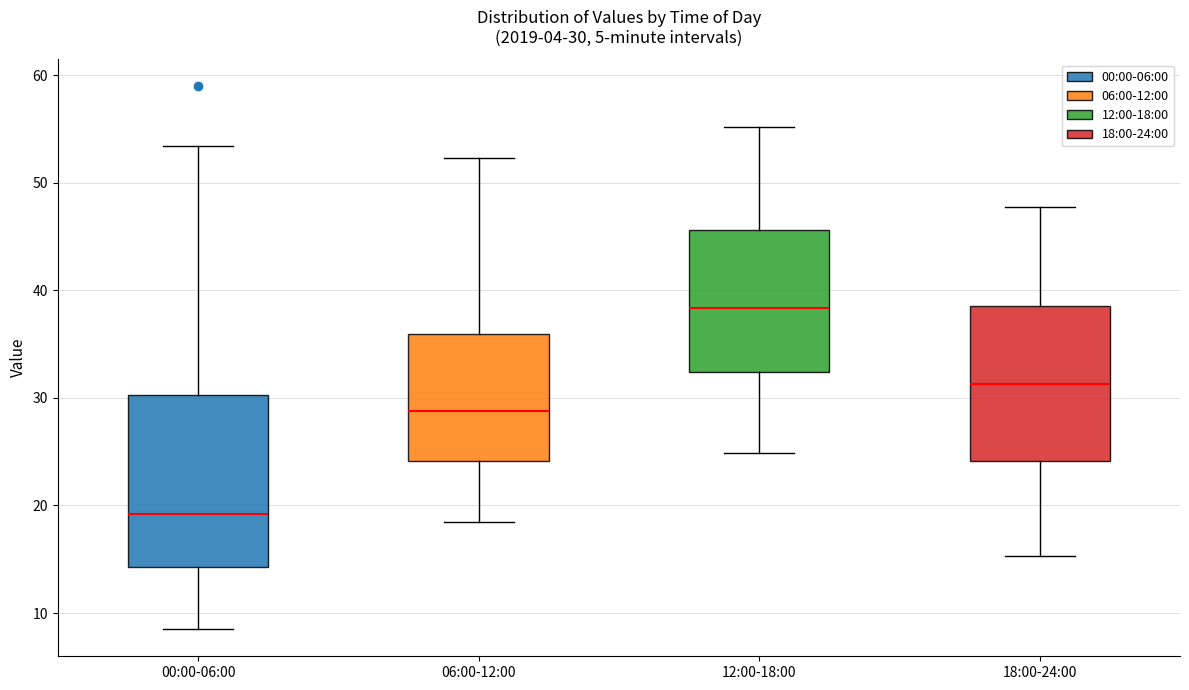

Which box's median line is the highest?

12:00-18:00